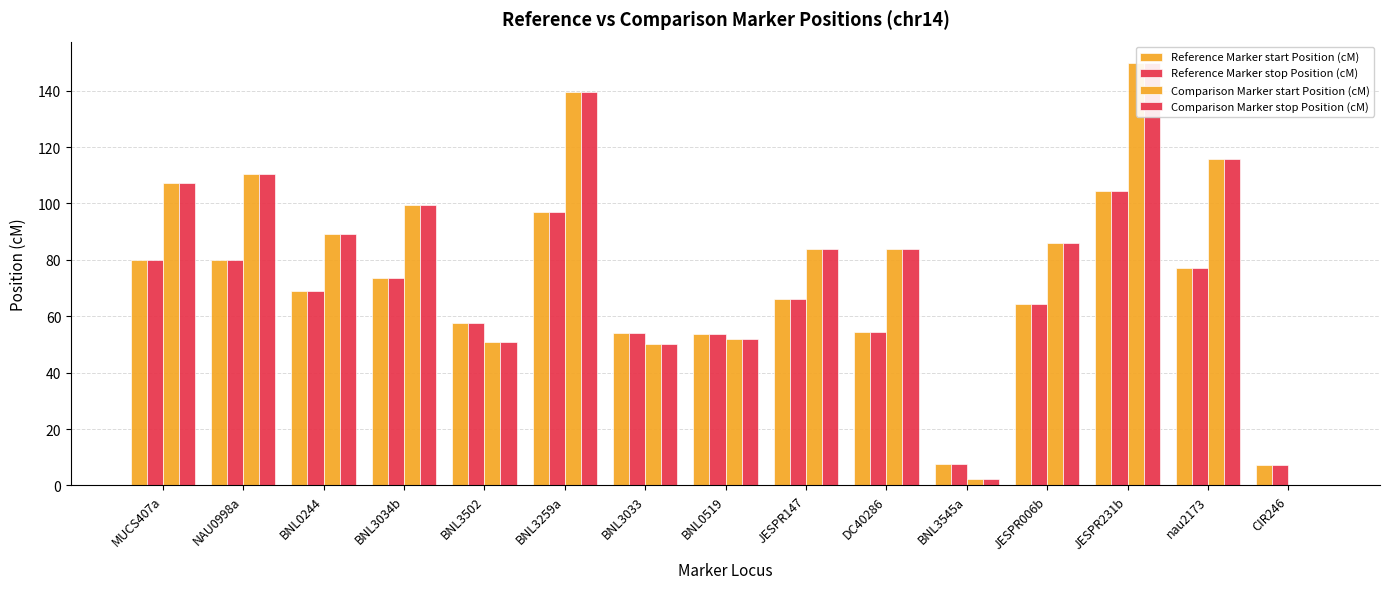

Where does the Comparison Marker start Position (cM) series first go above 85?

MUCS407a